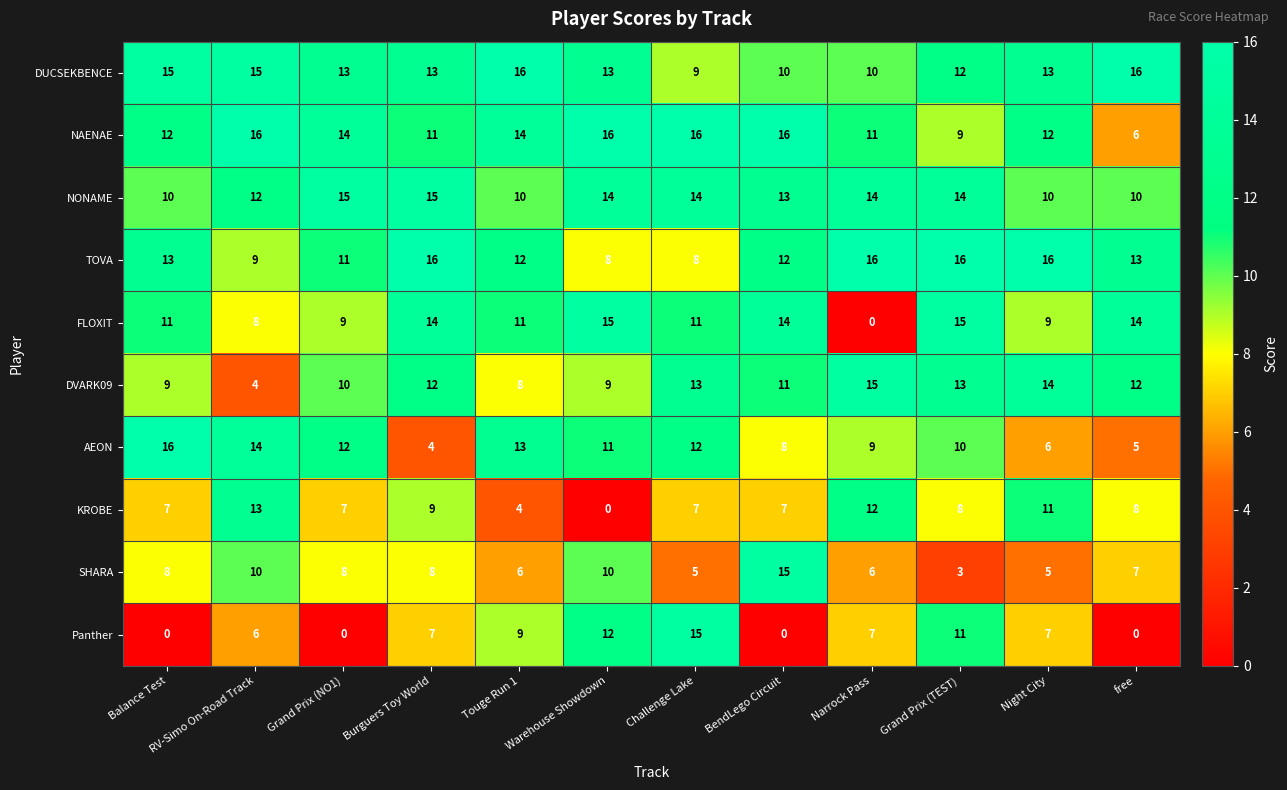

Rank the series at Challenge Lake from lowest to highest value.

SHARA, KROBE, TOVA, DUCSEKBENCE, FLOXIT, AEON, DVARK09, NONAME, Panther, NAENAE